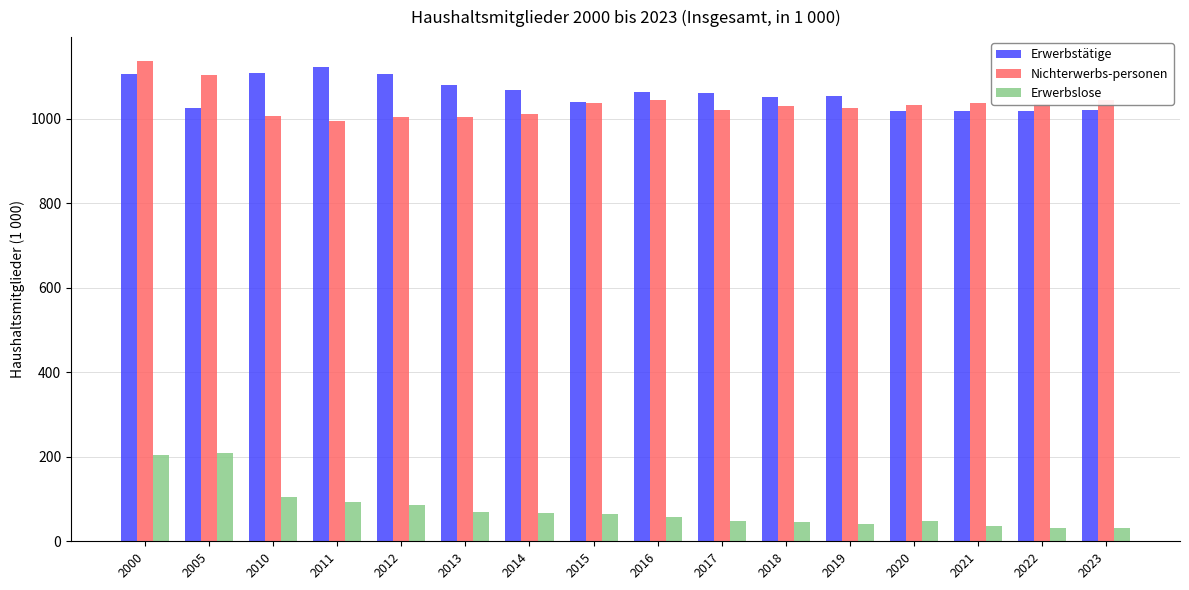

Which label corresponds to the largest value in the chart?

2000